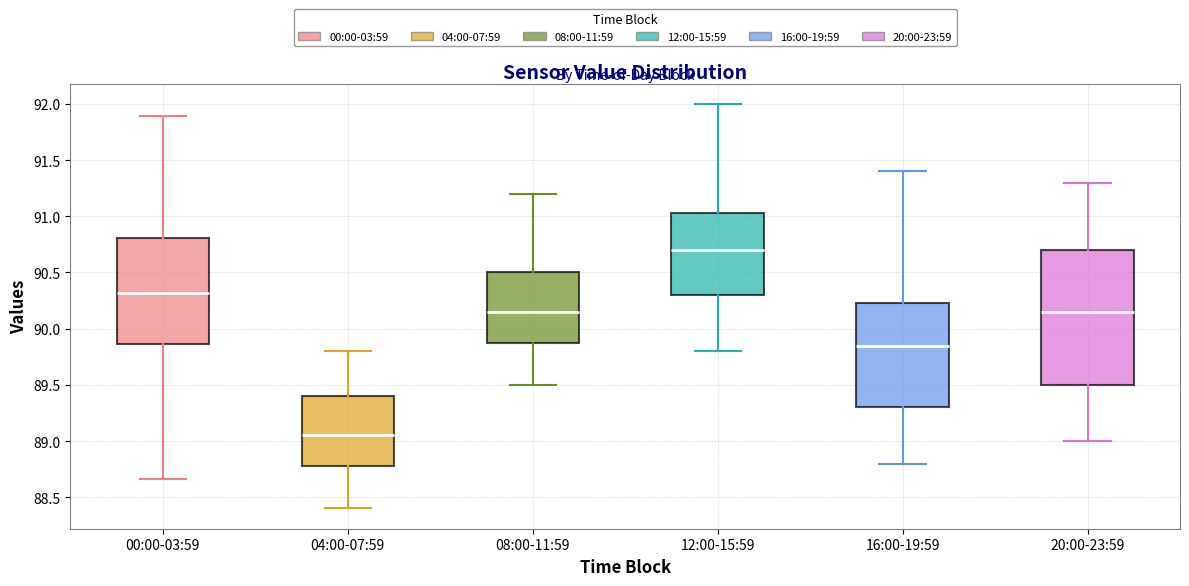

Which box is the tallest, from its lower edge to its upper edge?

20:00-23:59